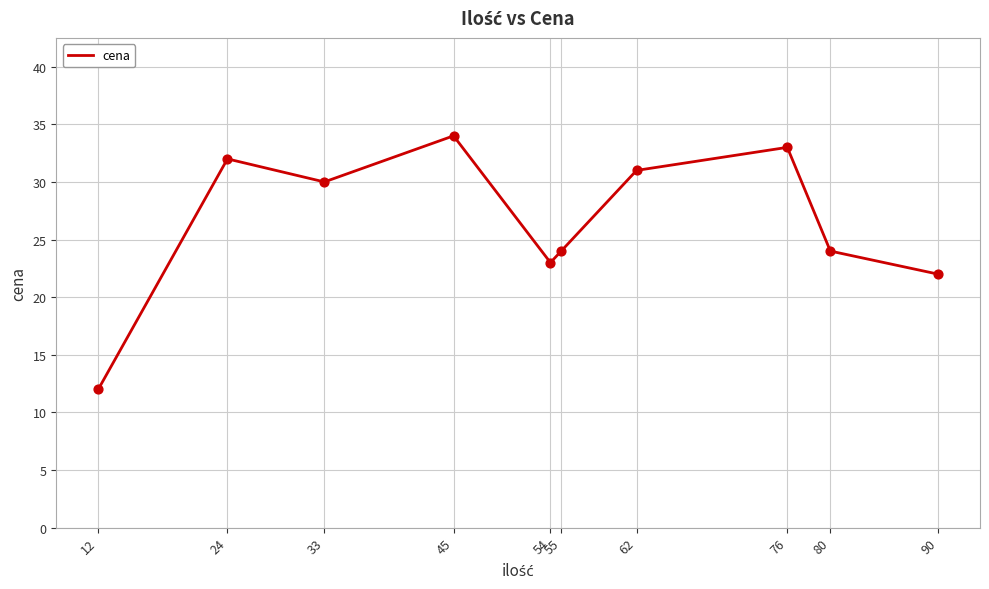

What is the ratio of the value at 55 to the value at 45?

0.7